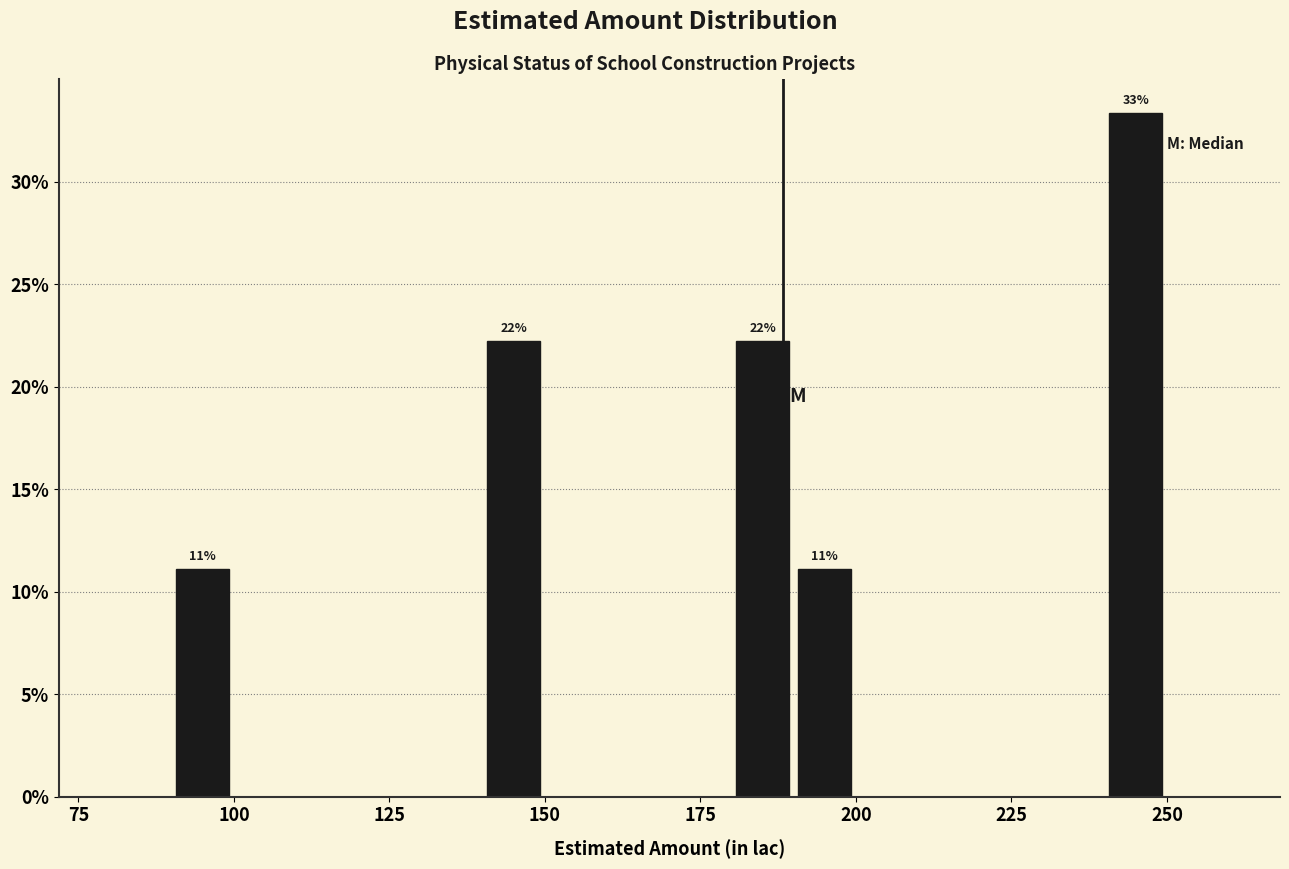

Read against the x-axis, roughly where is the centre of the tallest bar?

245